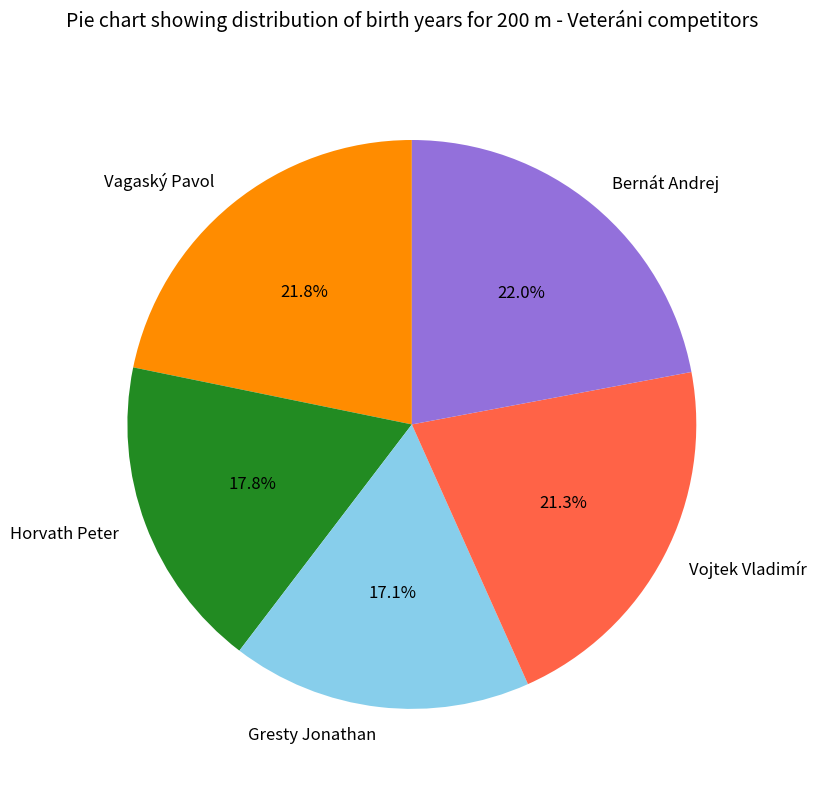

Between Horvath Peter and Bernát Andrej, which is larger?

Bernát Andrej